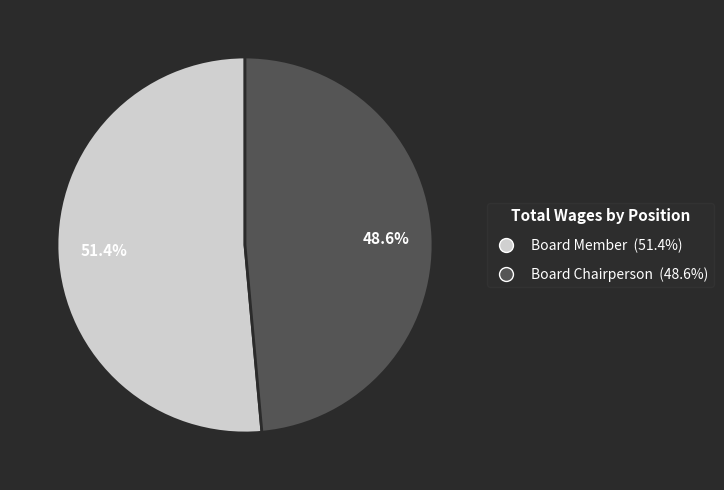

How many slices are in this pie chart?

2